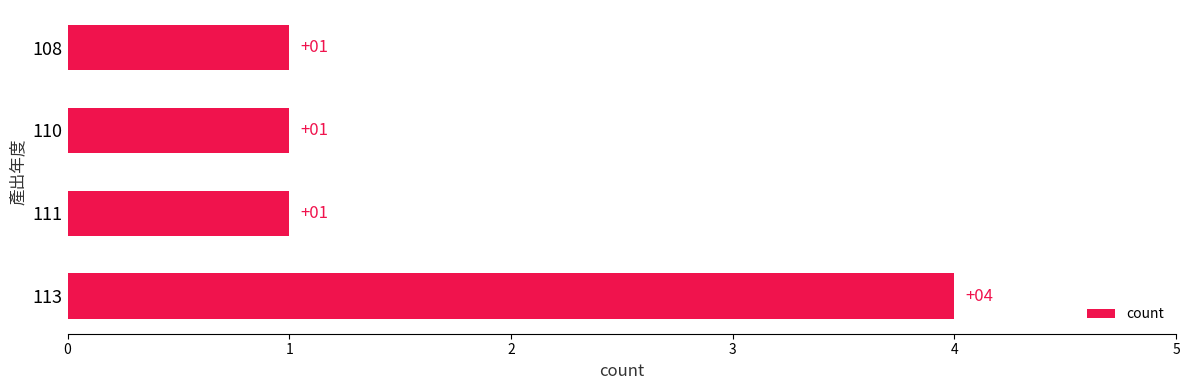

The chart shows a value of 1 at 108. True or false?

True